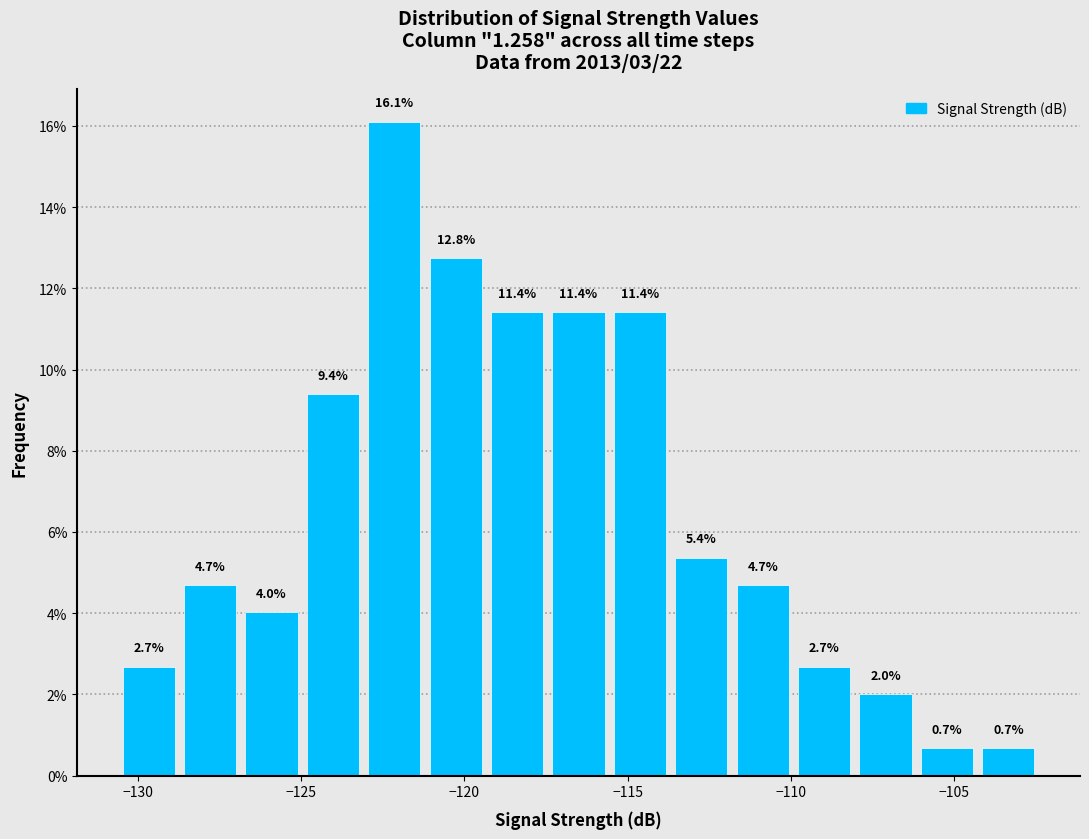

Read against the x-axis, roughly where is the centre of the tallest bar?

-122.0